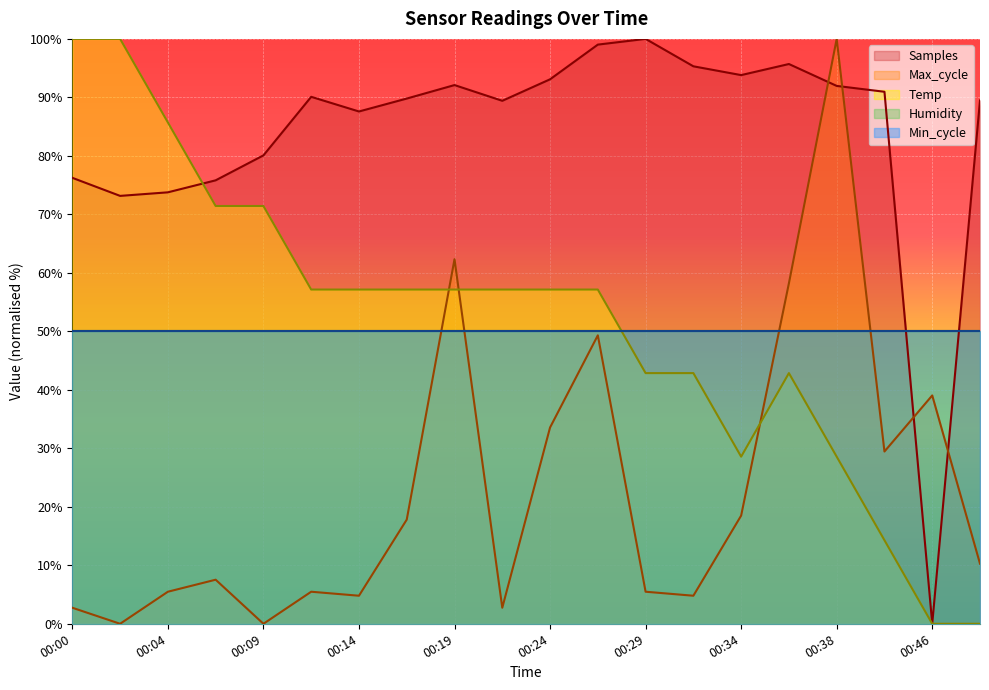

Is it true that Temp equals 25.6 at 00:19?

False